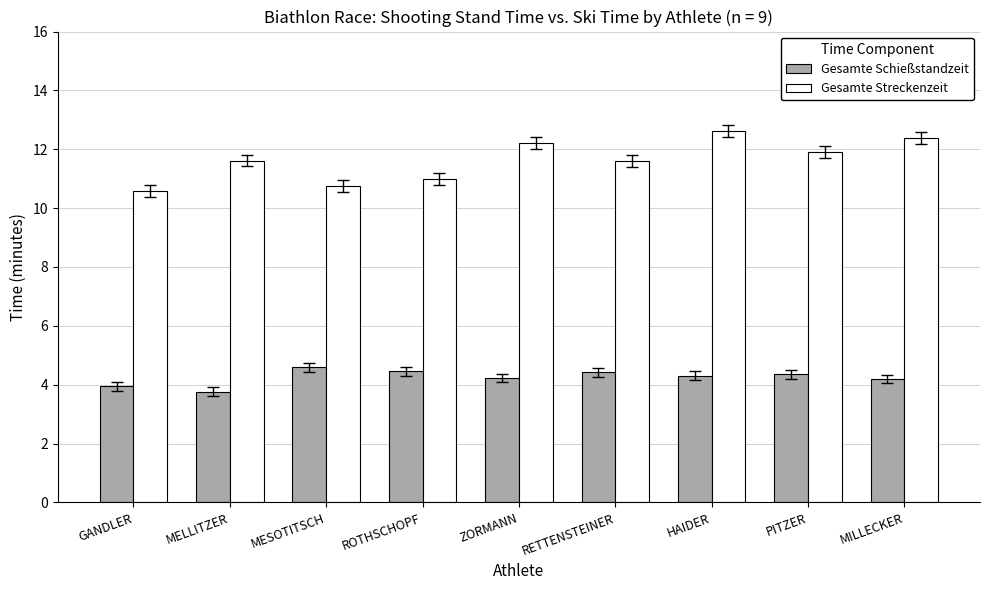

How many series are shown in this chart?

2